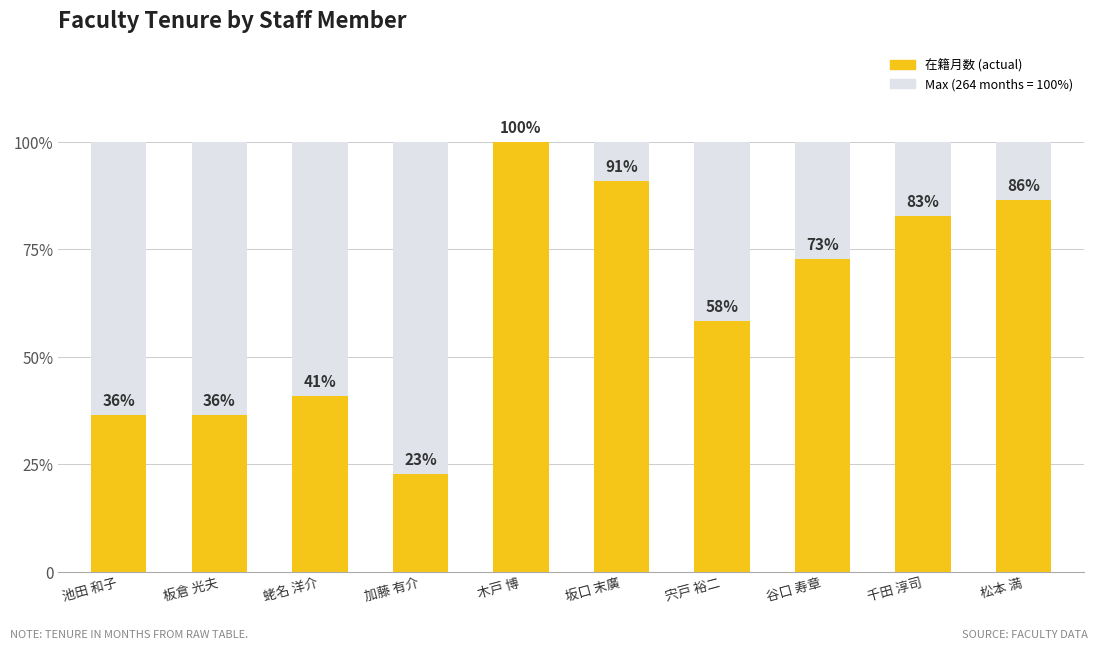

What is the average value?

166